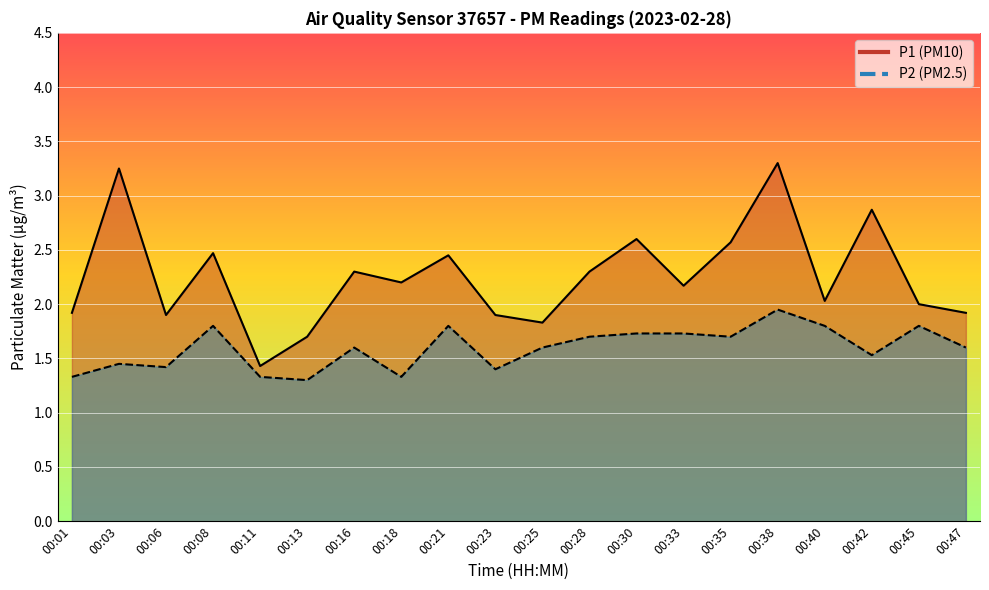

How many values in the P1 series exceed 2?

12